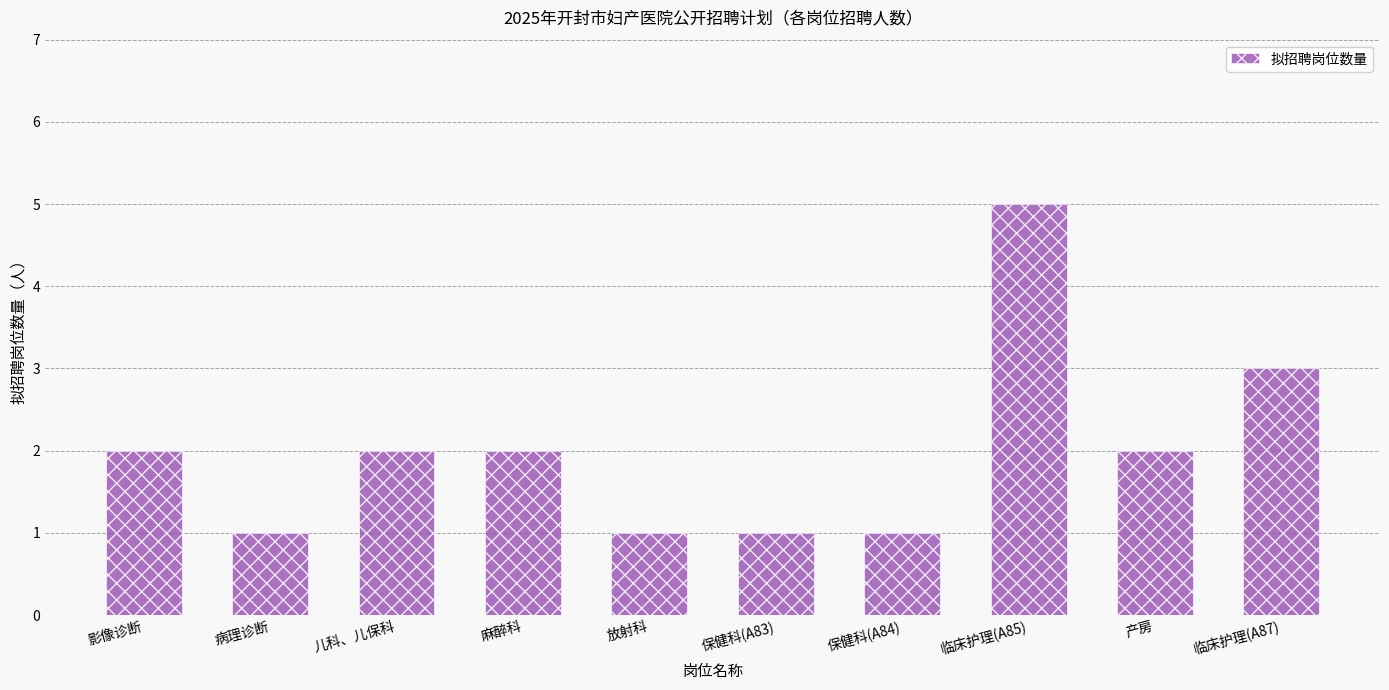

What is the smallest value displayed?

1